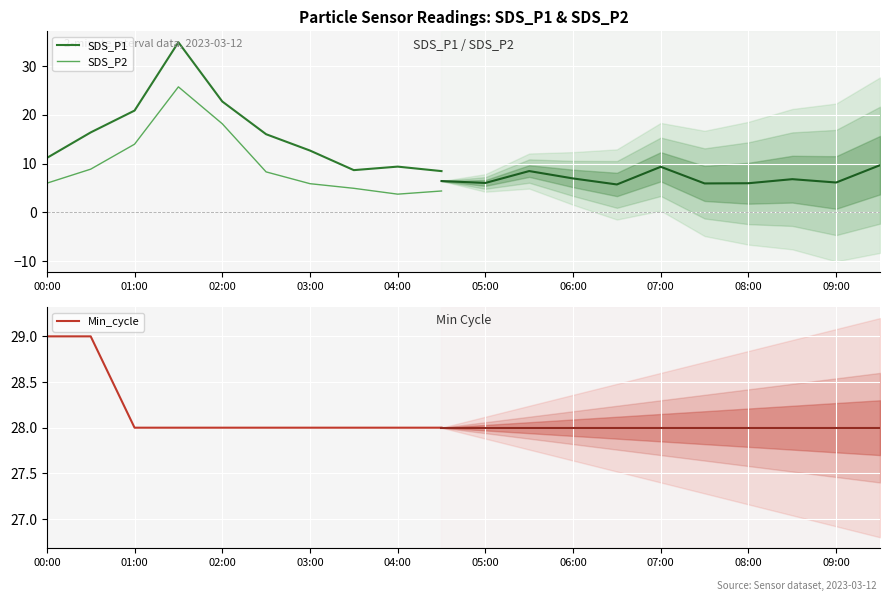

The value of Min_cycle at 02:00 is 37. True or false?

False